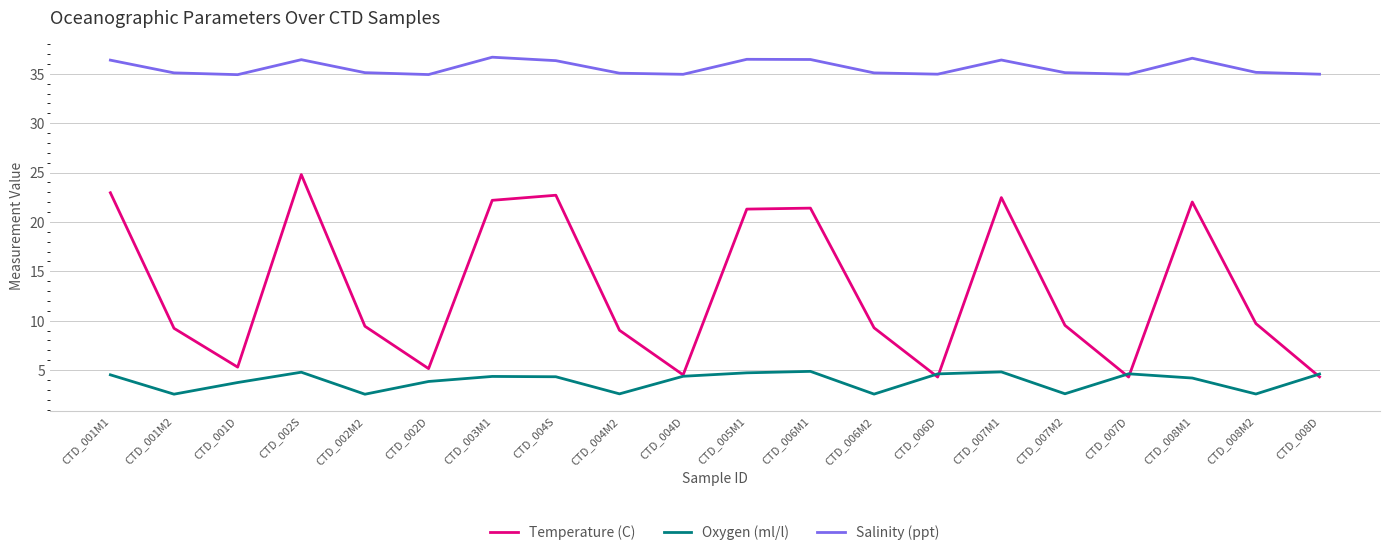

What position from the right is CTD_001M1?

20